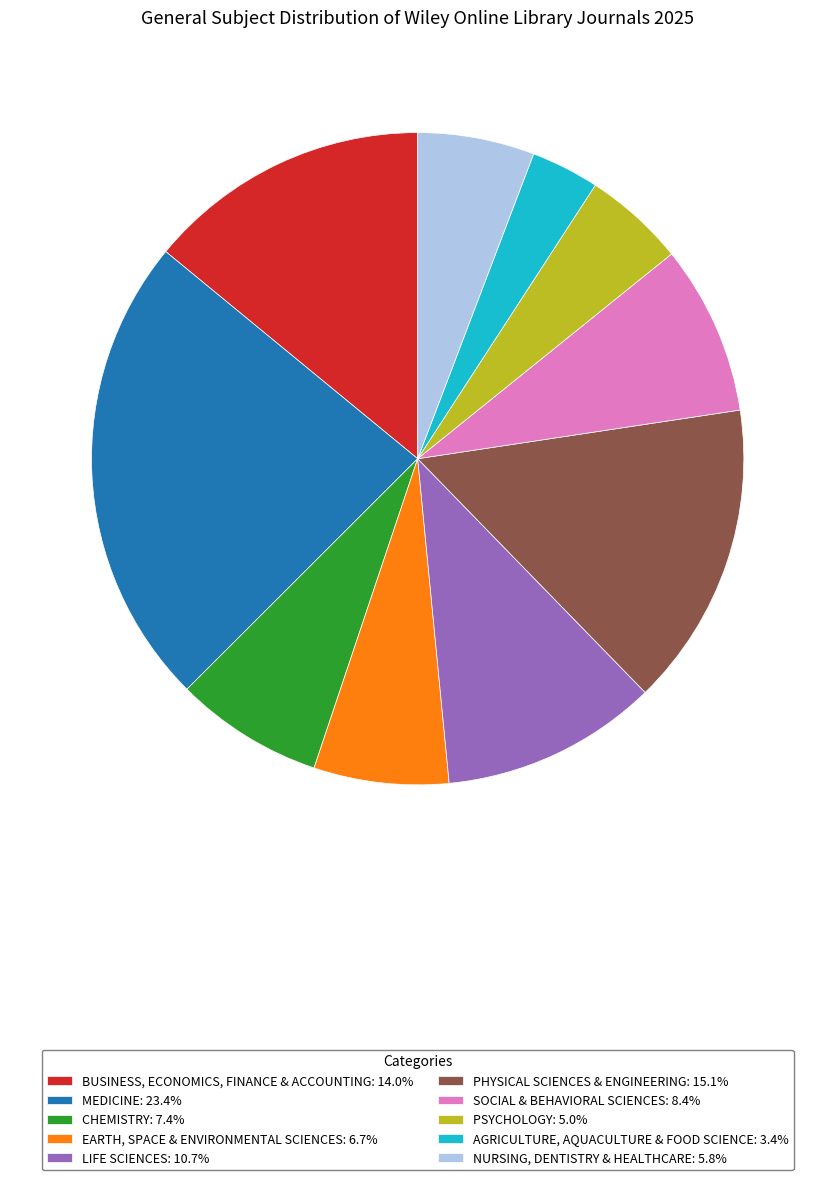

Does any single category account for the majority?

No